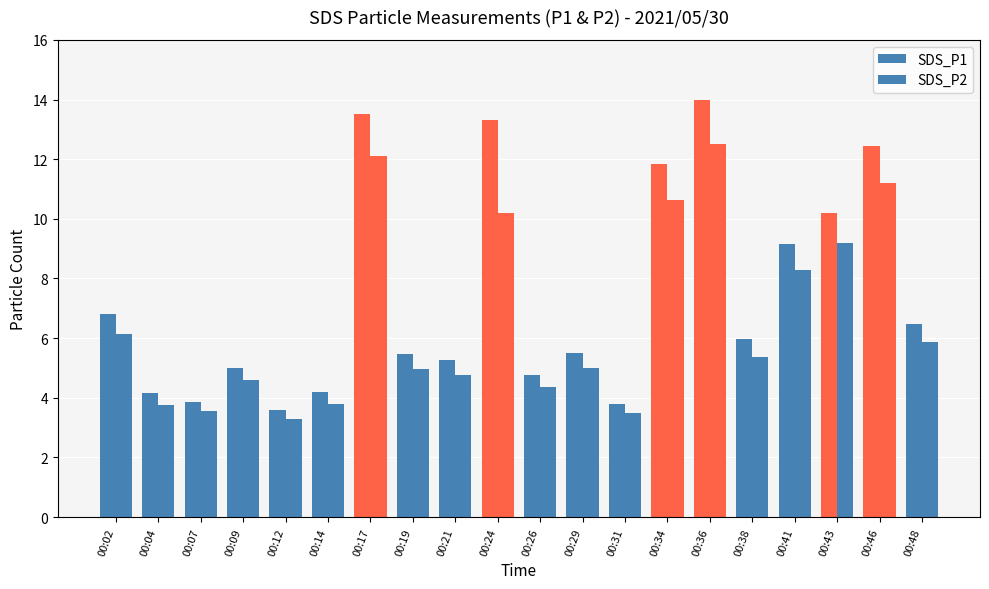

How many groups of bars are there?

20